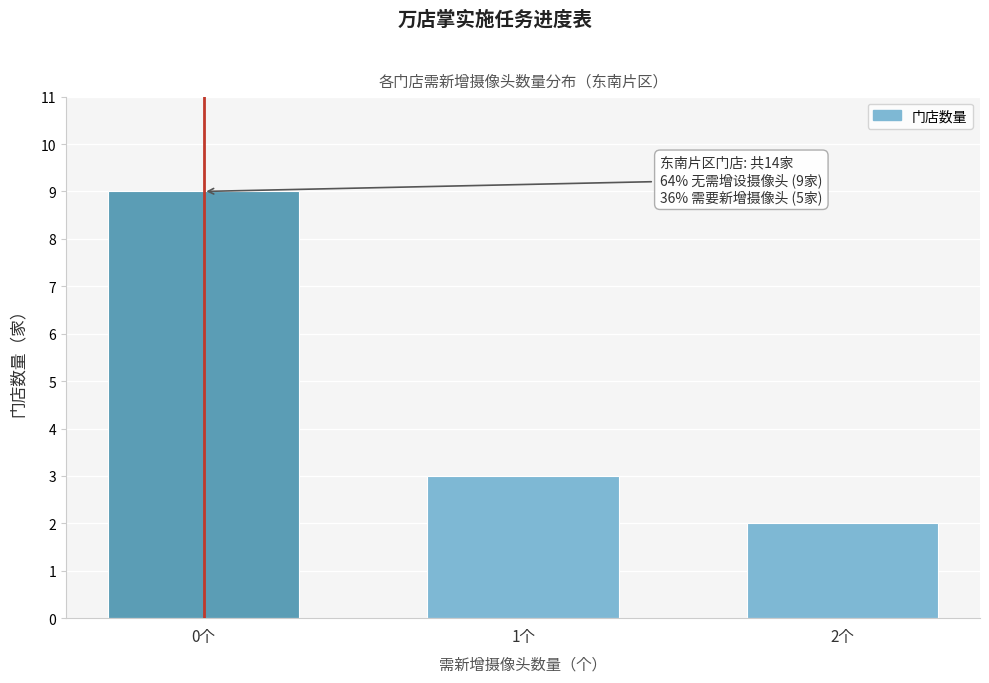

Reading left to right, transcribe all the data shown in this chart.

0个=9	1个=3	2个=2